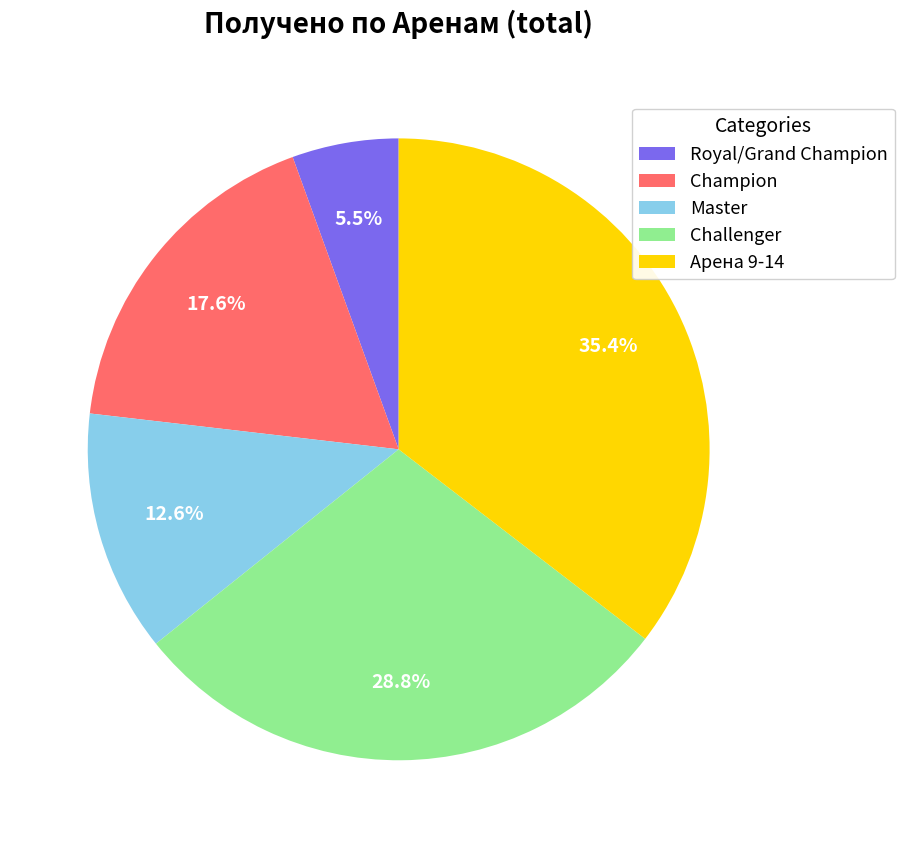

Rank the categories by value from highest to lowest.

Арена 9-14, Challenger, Champion, Master, Royal/Grand Champion